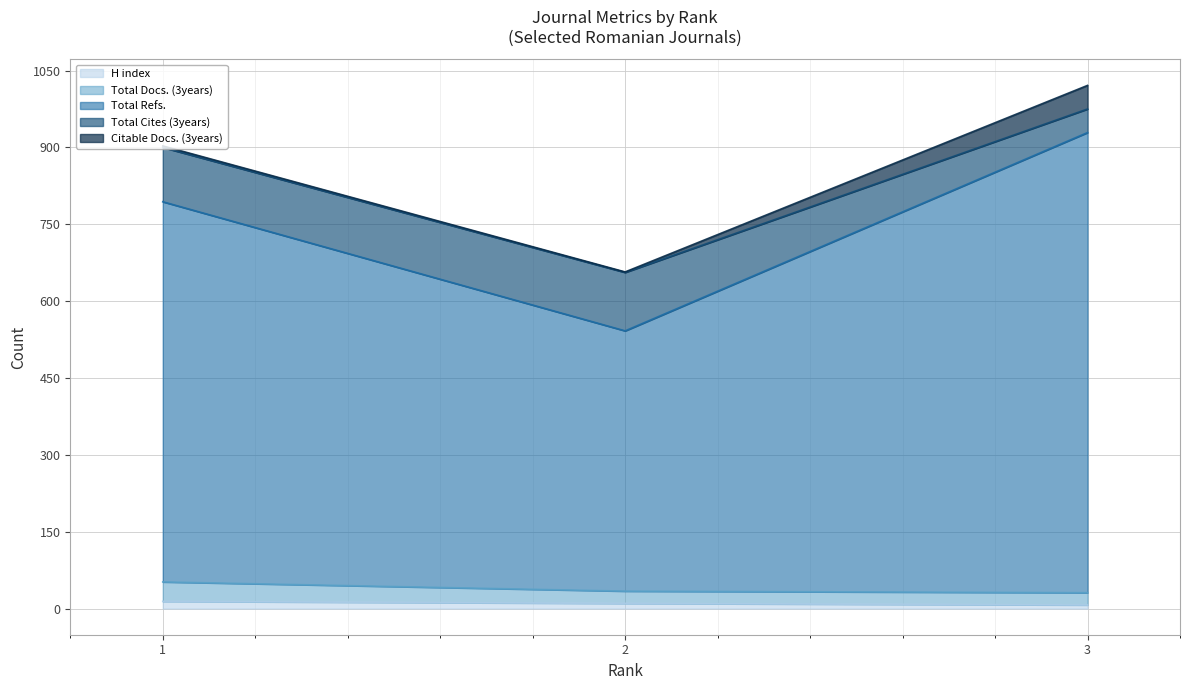

At 1, list the series in order from largest to smallest.

Total Refs., Total Cites (3years), Total Docs. (3years), H index, Citable Docs. (3years)